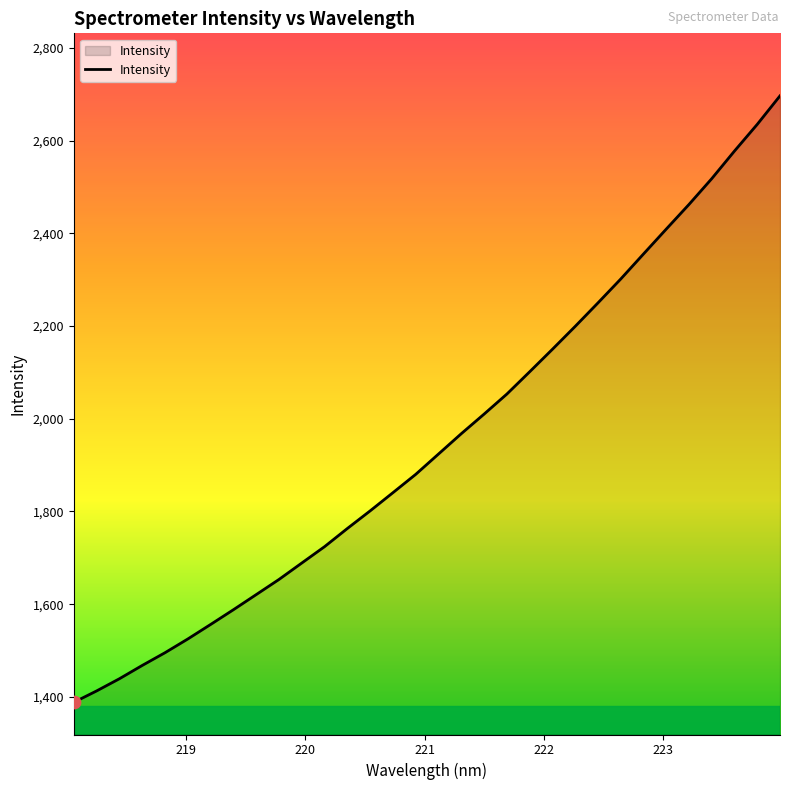

What is the difference between the maximum and minimum values?

1308.4